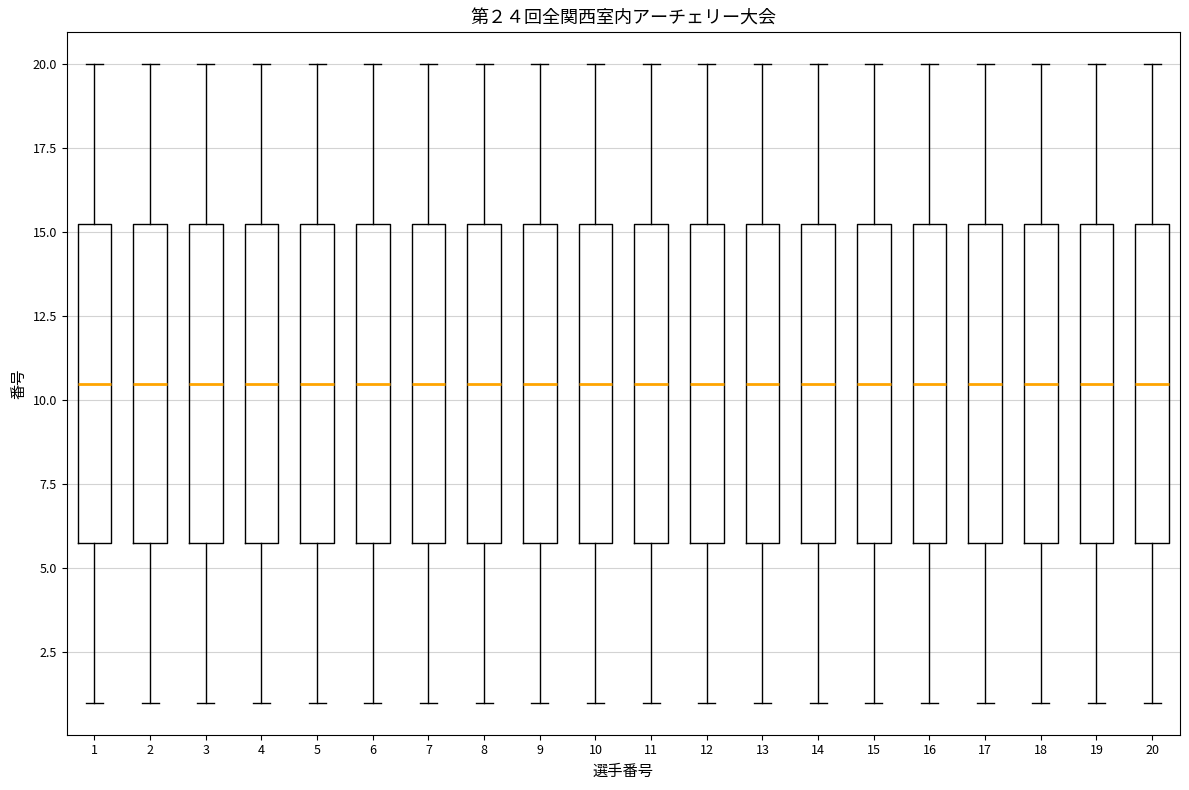

Where does the upper whisker of the box at x = 5 end on the y-axis? The values are not printed on the chart, so give them approximately, as read against the axis.

20.0